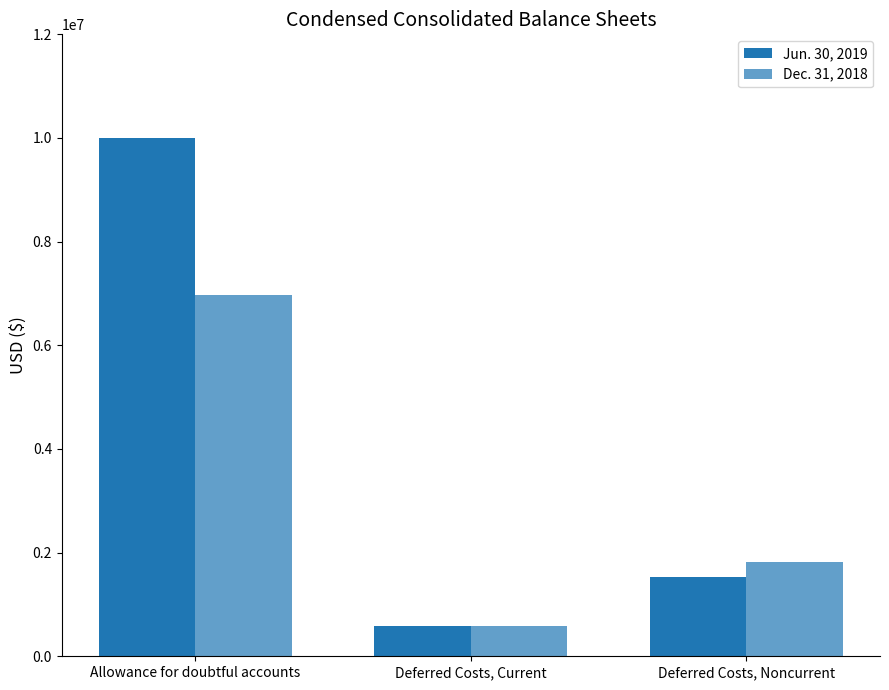

How many groups of bars are there?

3